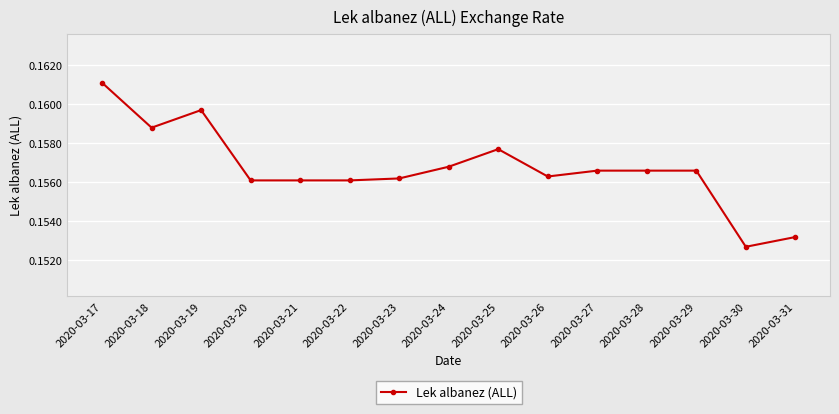

Where is the data nearest to the value 0?

2020-03-30